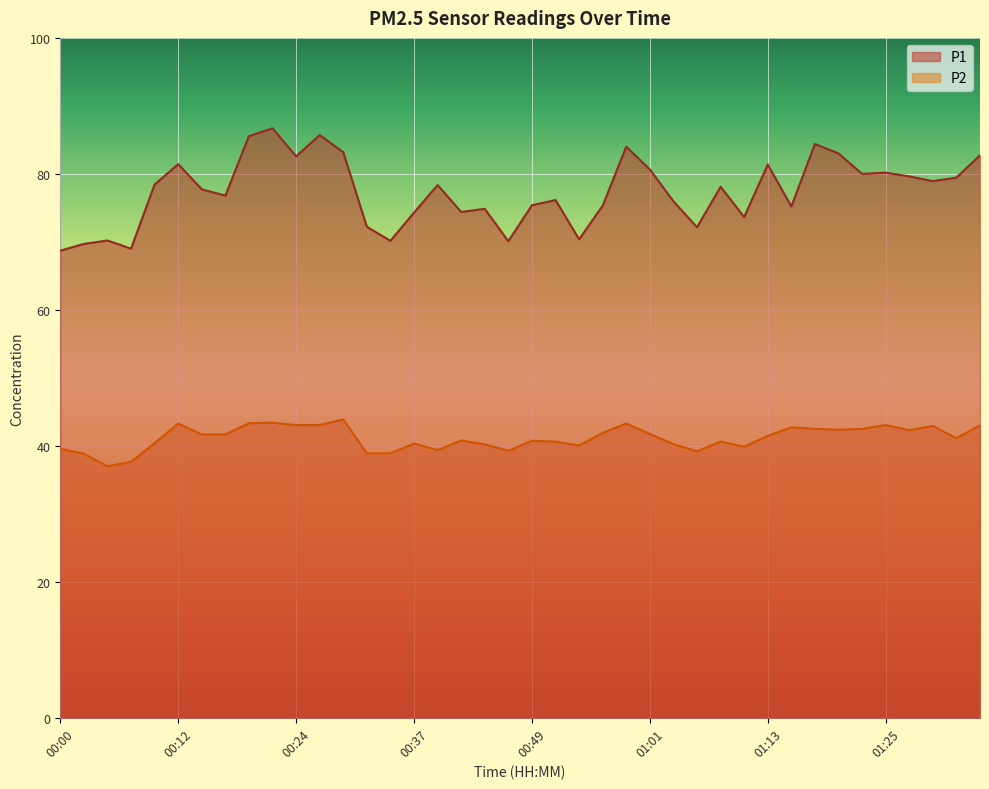

Which series has the widest spread of values?

P1